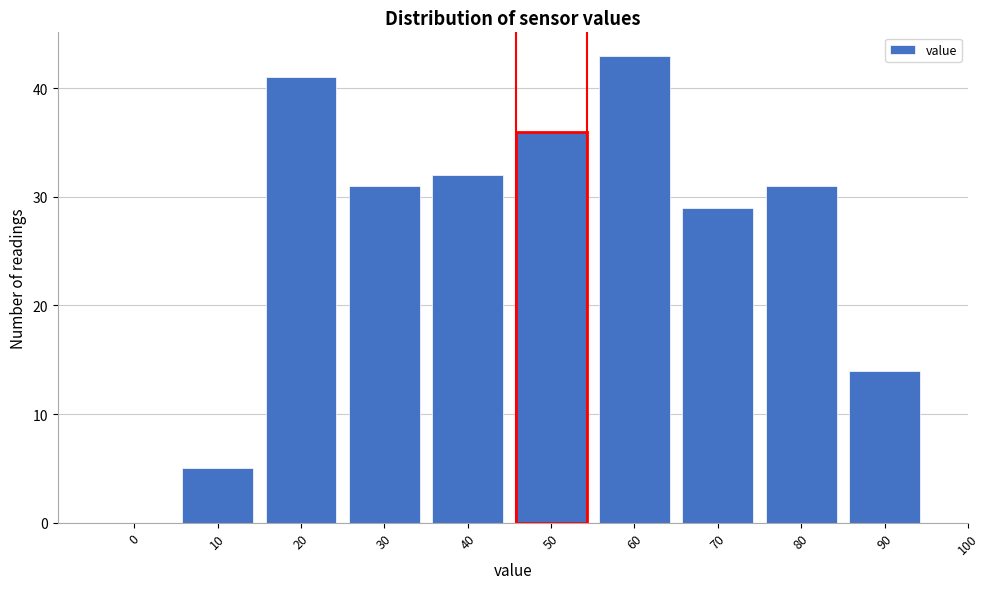

Reading right to left, transcribe all the data shown in this chart.

90=14	80=31	70=29	60=43	50=36	40=32	30=31	20=41	10=5	0=0